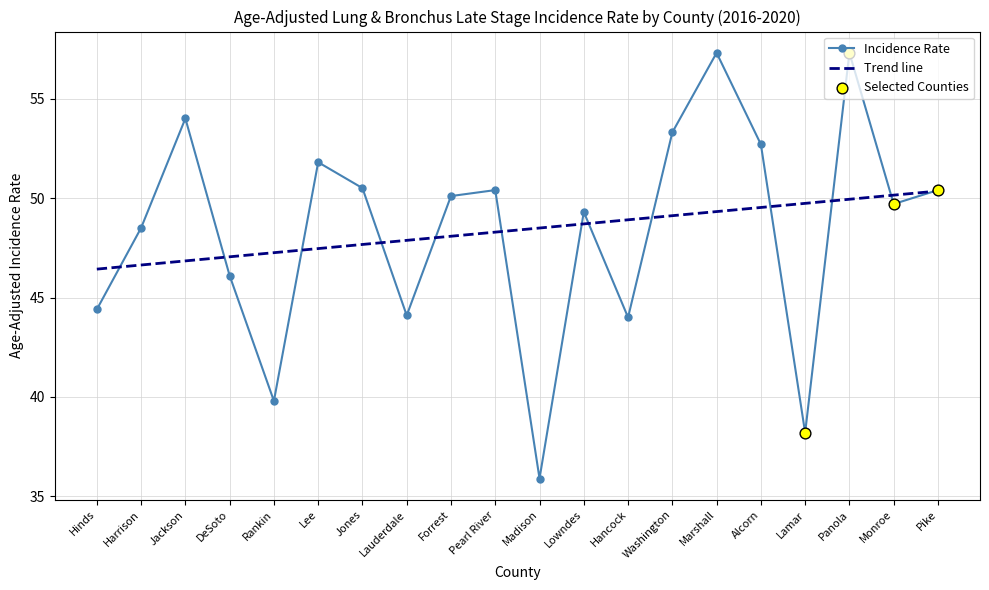

Which series changed the most between Marshall and Pike?

Incidence Rate